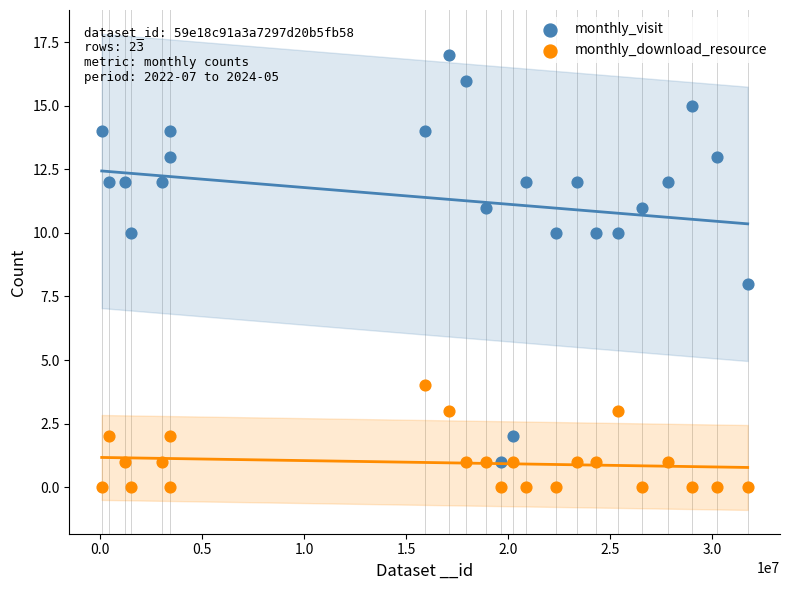

Which series contains the highest Y value?

monthly_visit